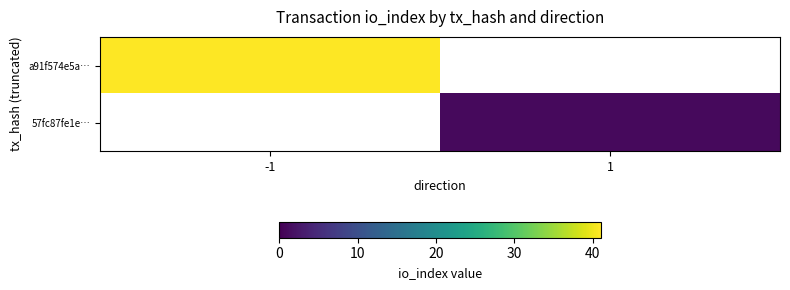

How many positive values does the a91f574e5a… series have?

1